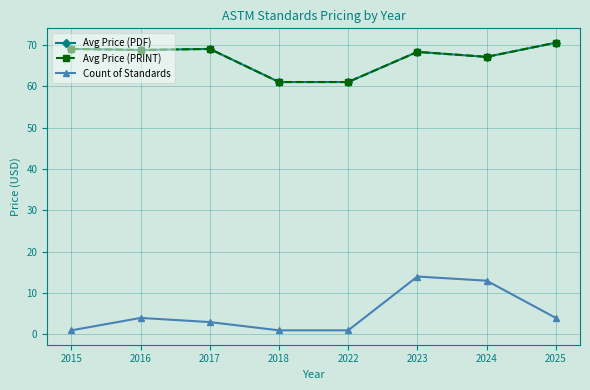

Which series has the largest range (max minus min)?

Count of Standards